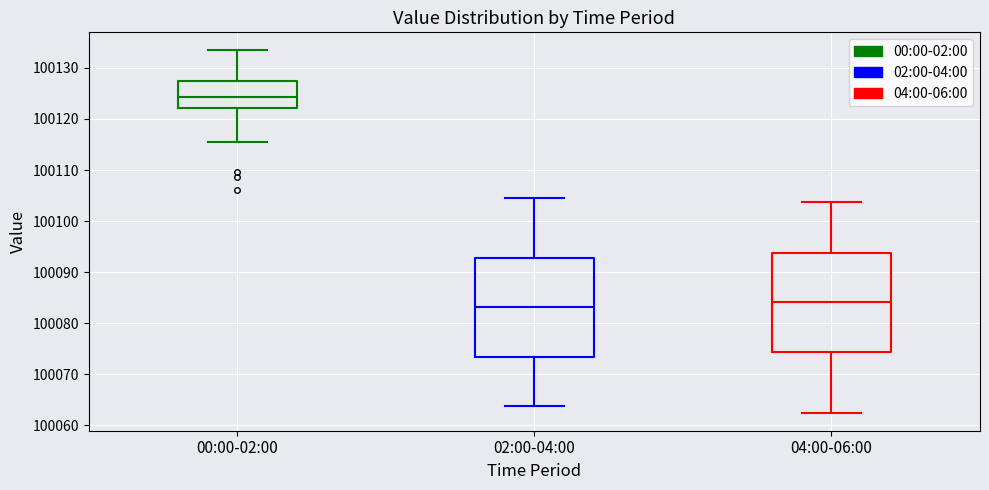

Reading left to right, transcribe this box plot: for each box, give where its median line is, the range the box spans, and where its two whiskers end, as read against the y-axis. The values are not printed on the chart, so give them approximately, as read against the axis.

00:00-02:00: median 100124, box 100122 to 100128, whiskers 100116 to 100133
02:00-04:00: median 100083, box 100073 to 100093, whiskers 100064 to 100105
04:00-06:00: median 100084, box 100074 to 100094, whiskers 100063 to 100104